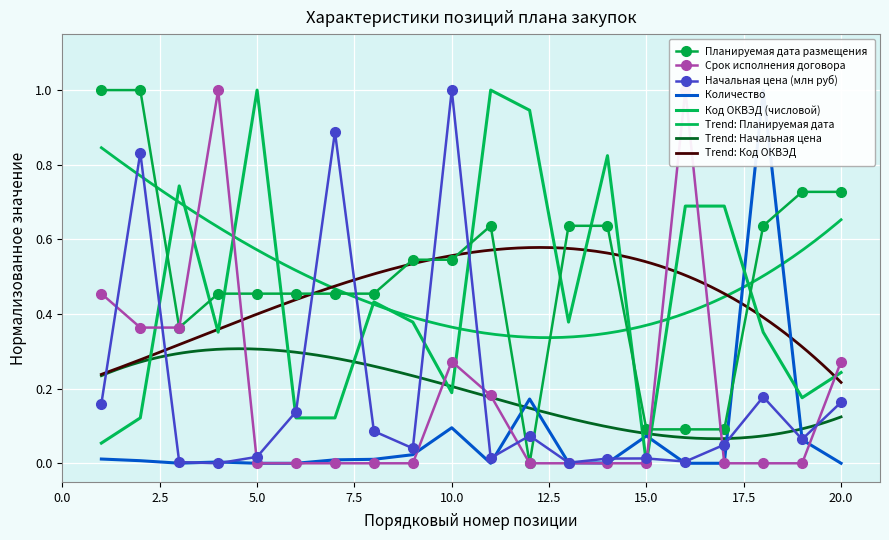

True or false: Планируемая дата размещения and Начальная цена (млн руб) cross at least once.

True